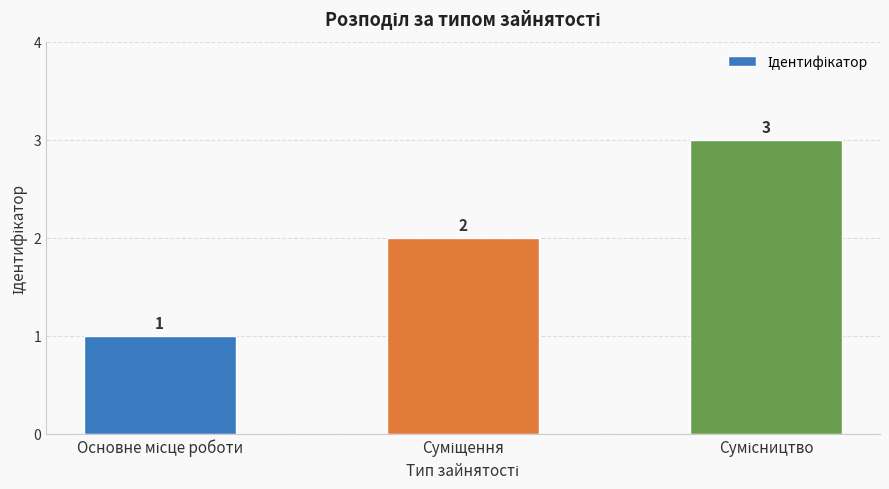

What is the maximum value shown in the chart?

3